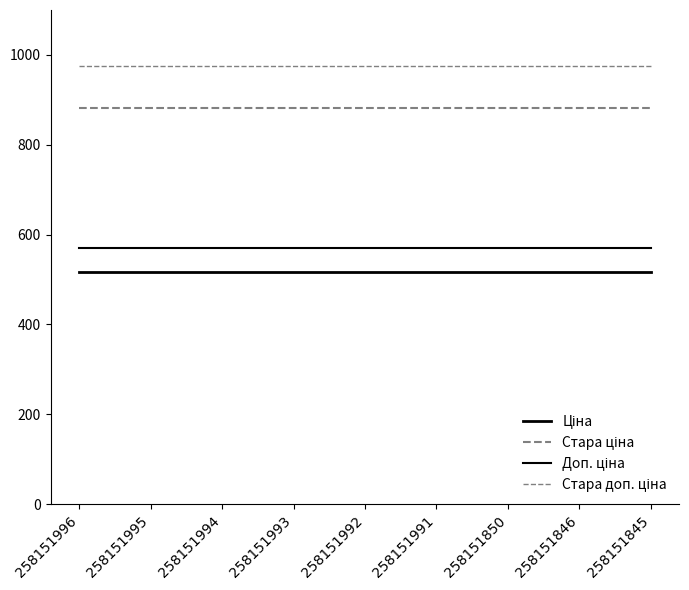

How many lines are shown in the chart?

4